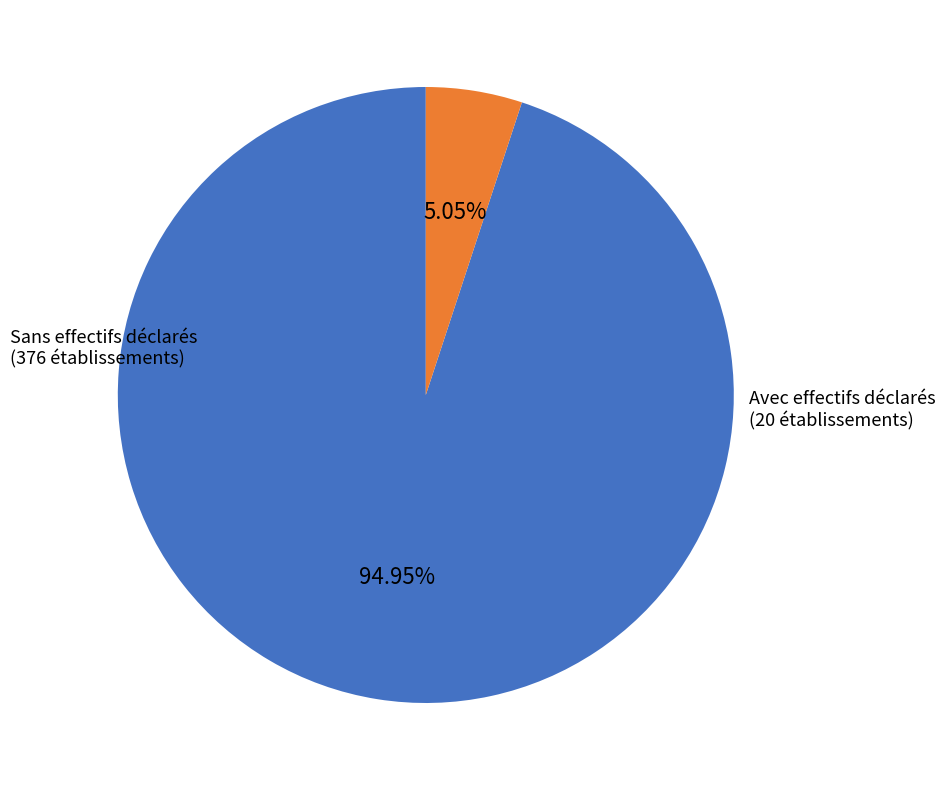

Is there any slice that represents more than half of the pie?

Yes